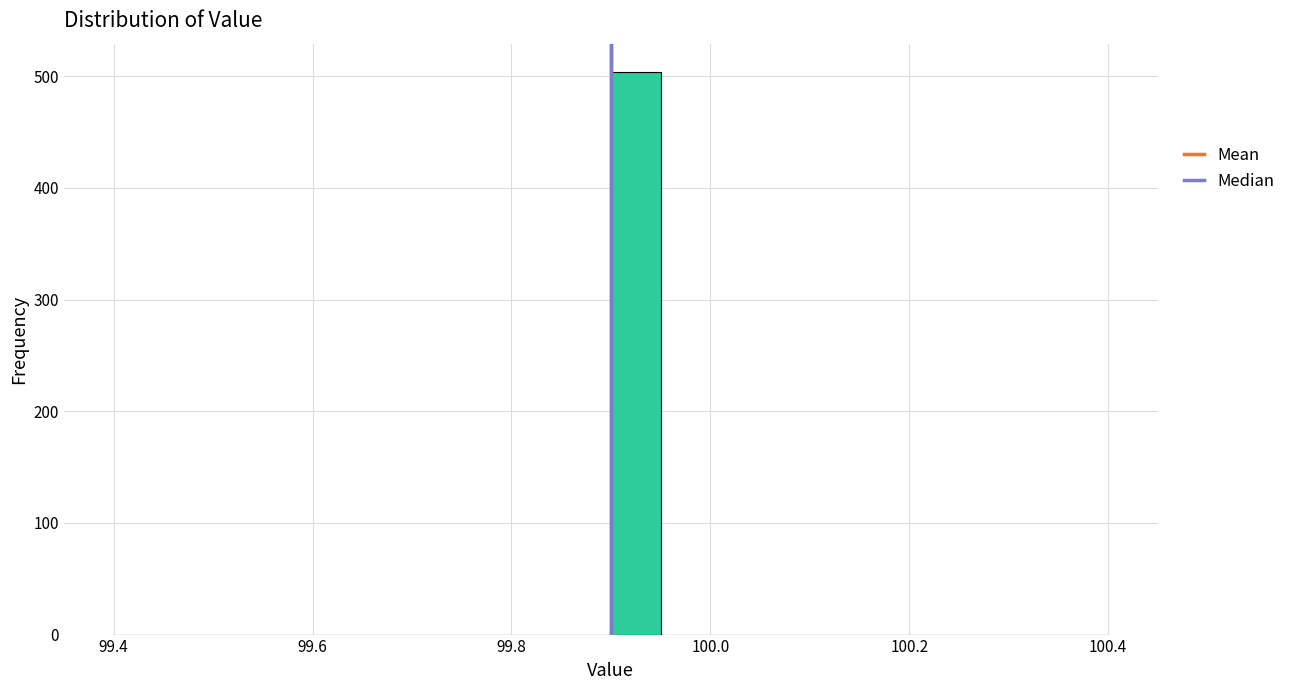

Around what value on the x-axis is the tallest bar? Give the approximate position of its centre, as read against the axis.

99.92